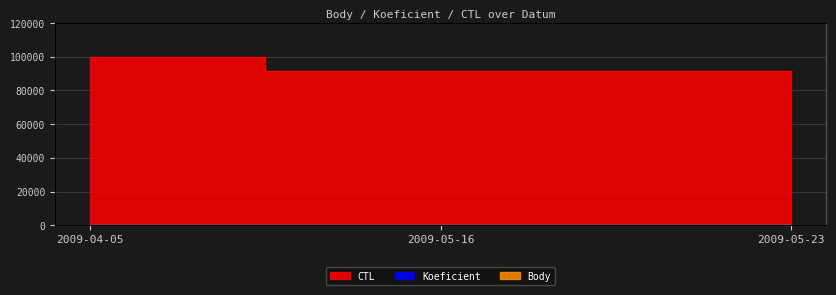

Where is CTL nearest to the value 95853?

2009-05-23